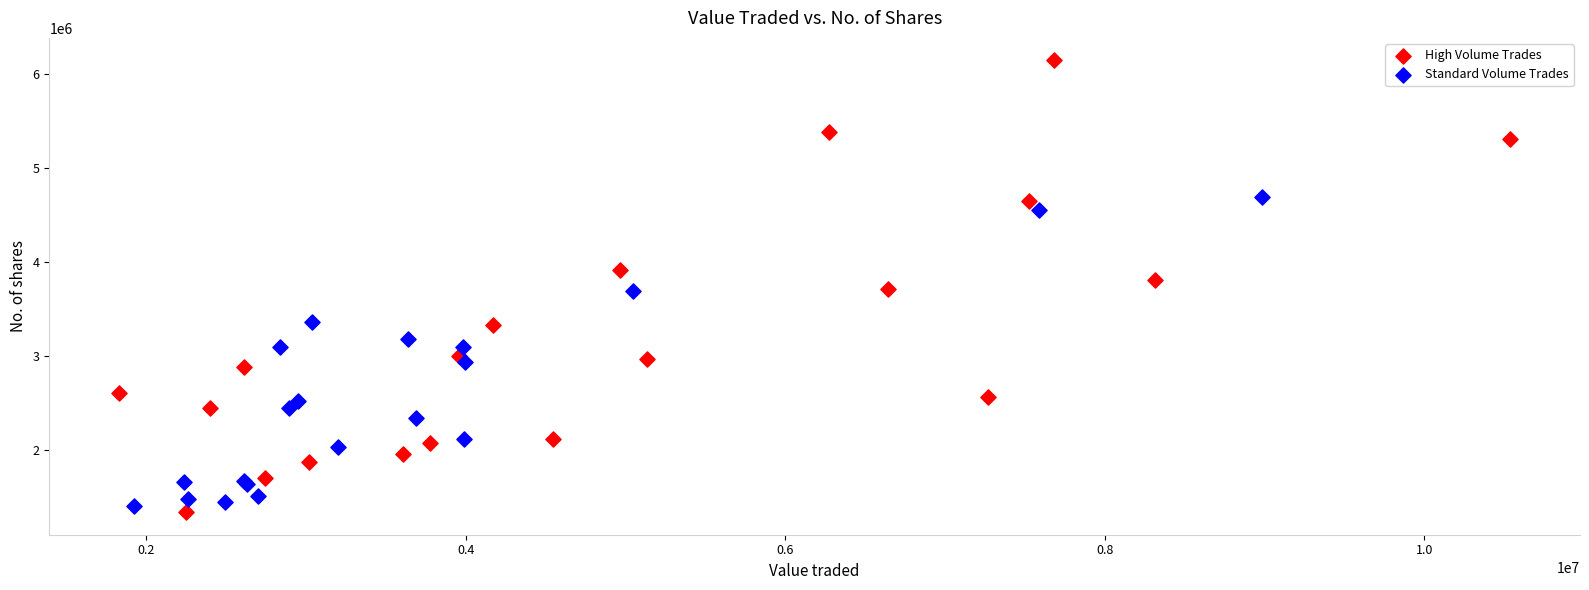

Which series contains the highest Y value?

High Volume Trades